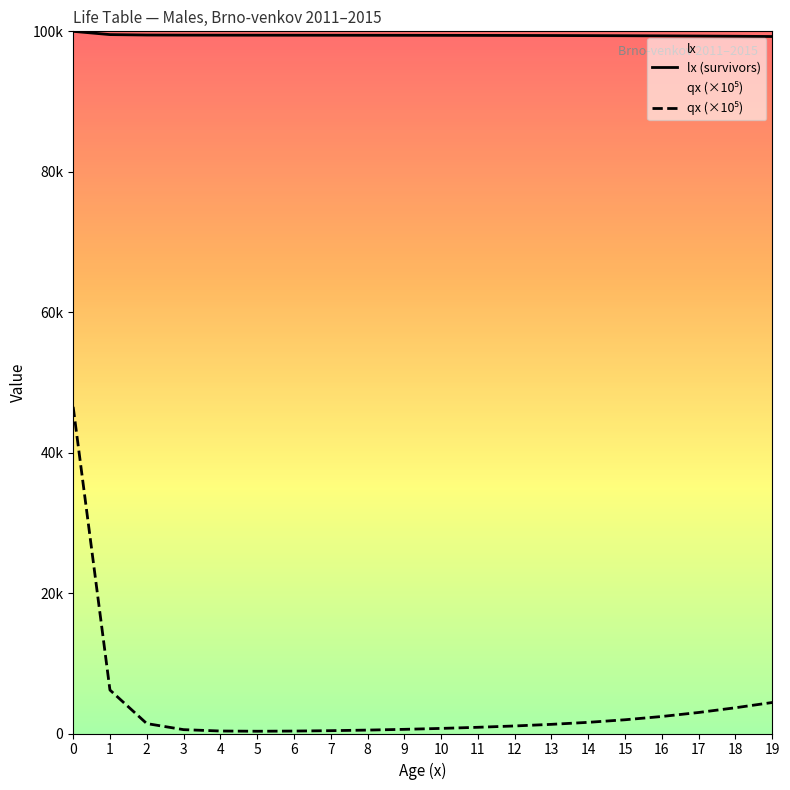

Rank the series by their average value, from highest to lowest.

lx (survivors), qx (×10⁵)